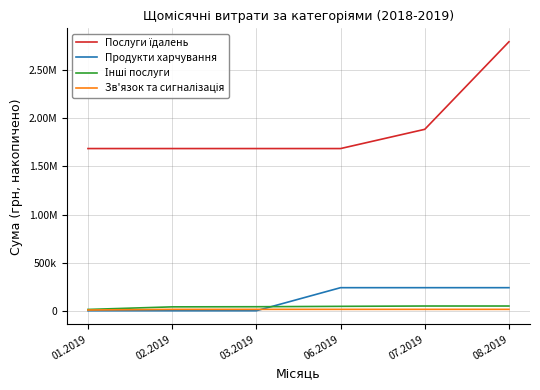

Is this an area chart (filled region under the line)?

No